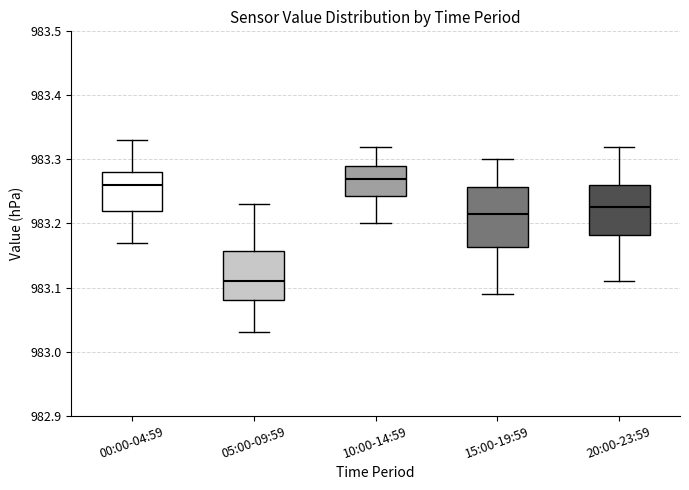

Reading left to right, read every box against the y-axis: the position of its median line, the range the box covers, and the ends of its whiskers. The values are not printed on the chart, so give them approximately, as read against the axis.

00:00-04:59: median 983.26, box 983.22 to 983.28, whiskers 983.17 to 983.33
05:00-09:59: median 983.11, box 983.08 to 983.16, whiskers 983.03 to 983.23
10:00-14:59: median 983.27, box 983.24 to 983.29, whiskers 983.20 to 983.32
15:00-19:59: median 983.22, box 983.16 to 983.26, whiskers 983.09 to 983.30
20:00-23:59: median 983.23, box 983.18 to 983.26, whiskers 983.11 to 983.32